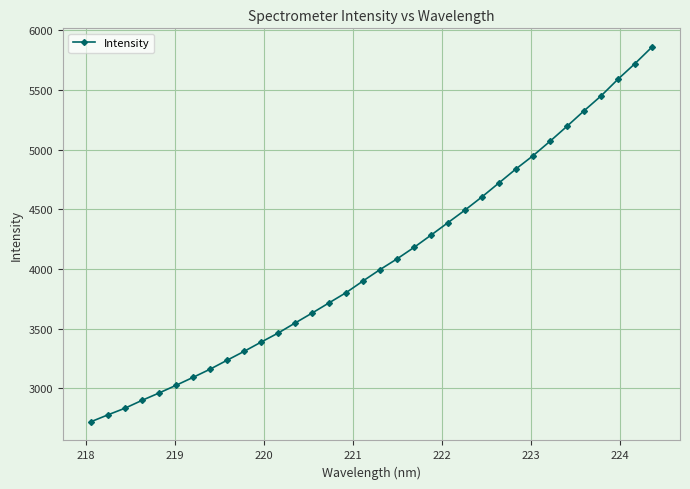

How many data points does each series have?

34